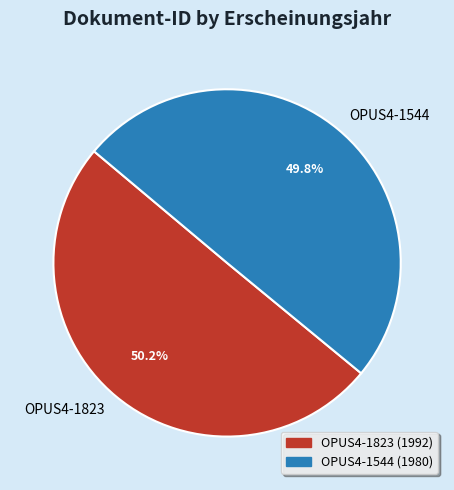

To the nearest percent, what is the combined percentage of OPUS4-1823 and OPUS4-1544?

100%